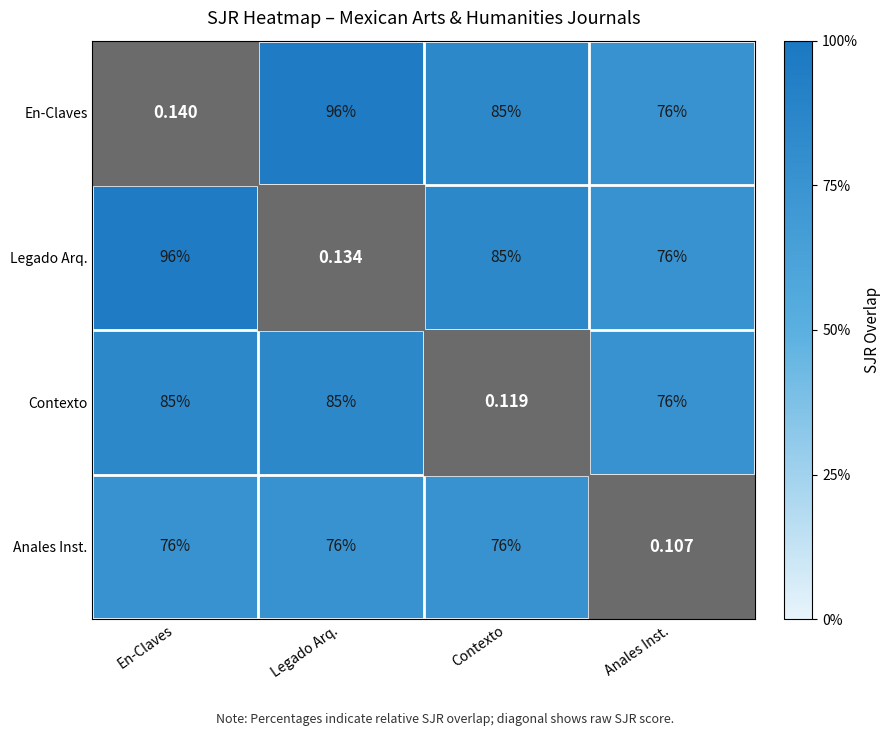

Is the value of Legado Arq. at En-Claves greater than the value of Anales Inst. at En-Claves?

Yes